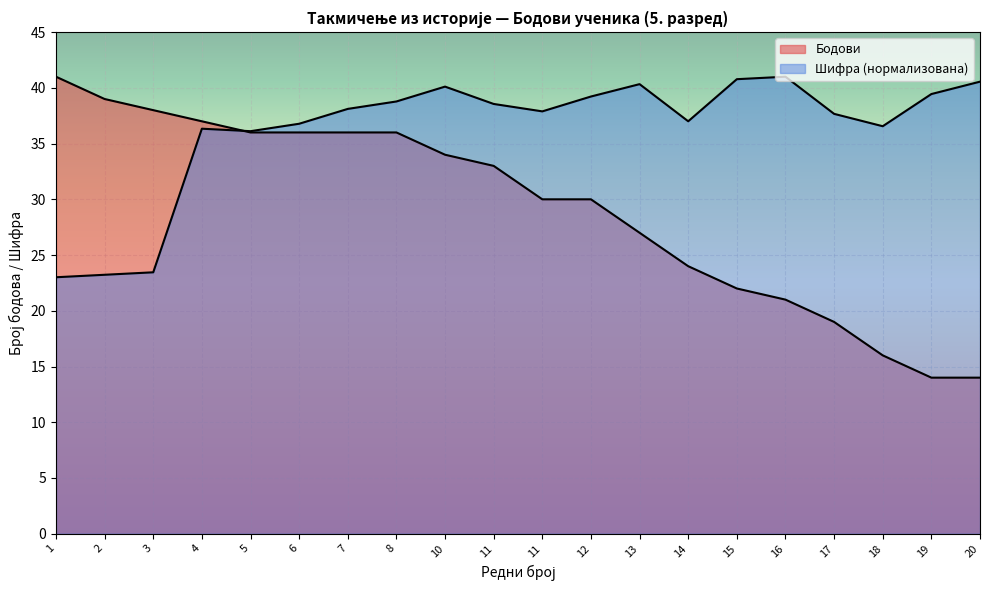

What is the sum of all Шифра (scaled) values?

724.9